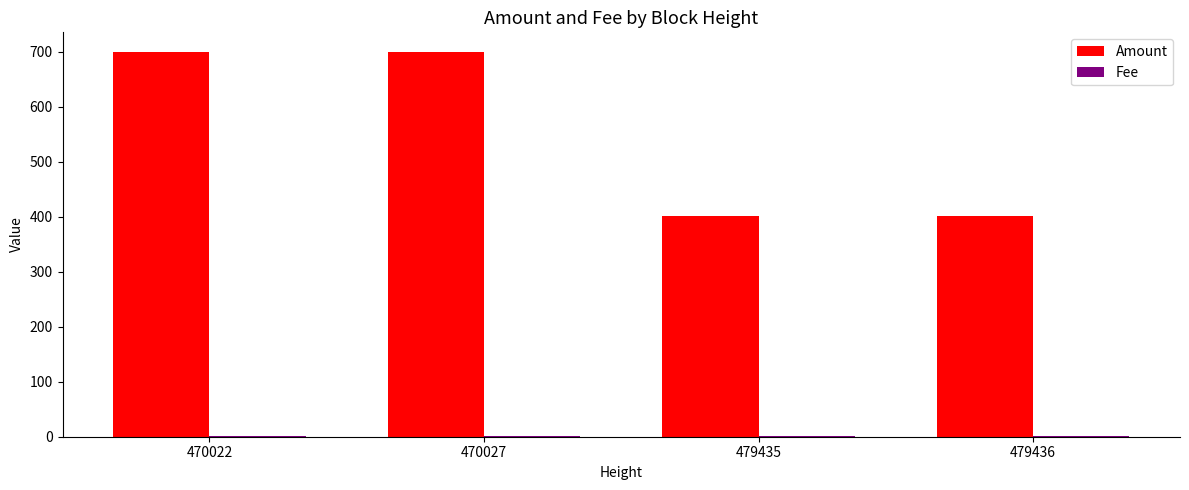

What is the sum of all Amount values?

2202